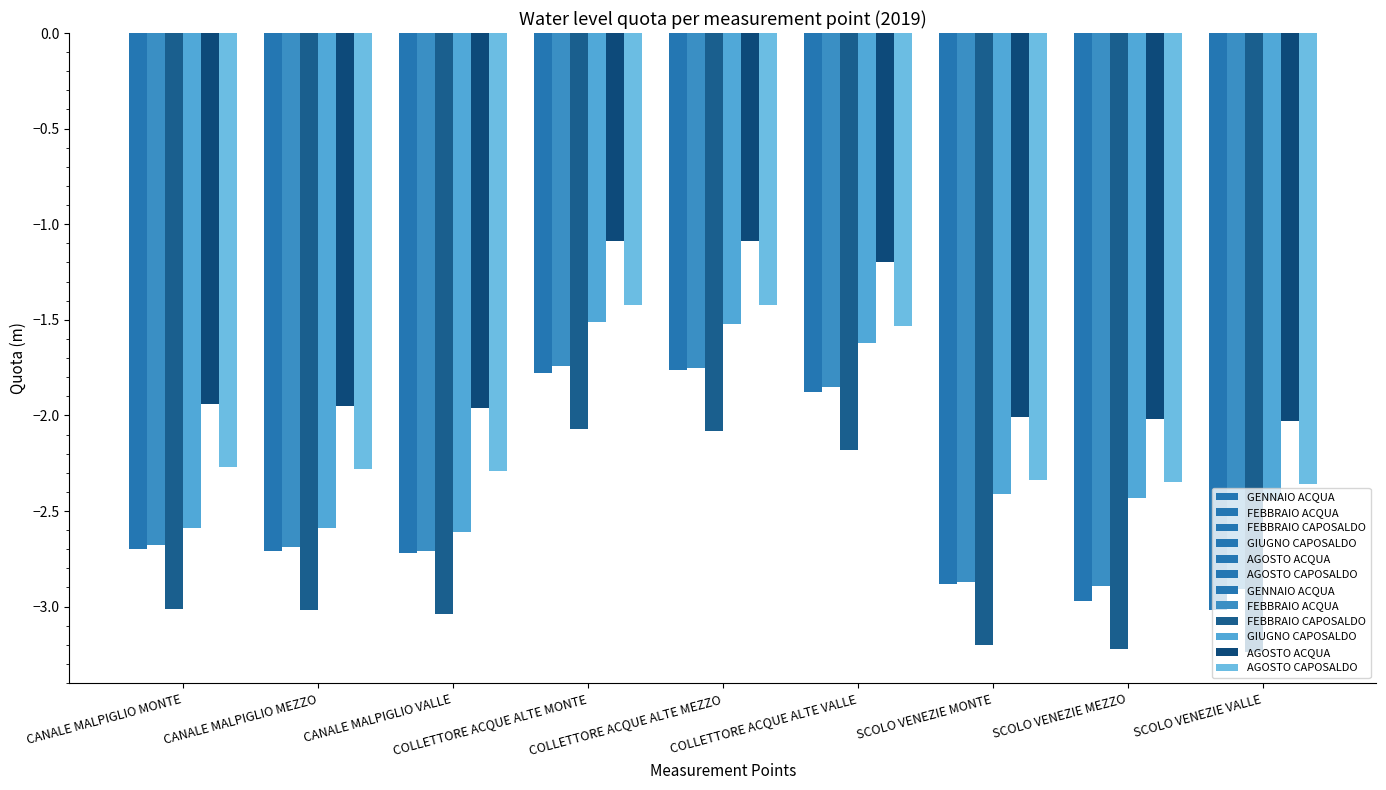

At which category is the sum across all series the highest?

COLLETTORE ACQUE ALTE MONTE